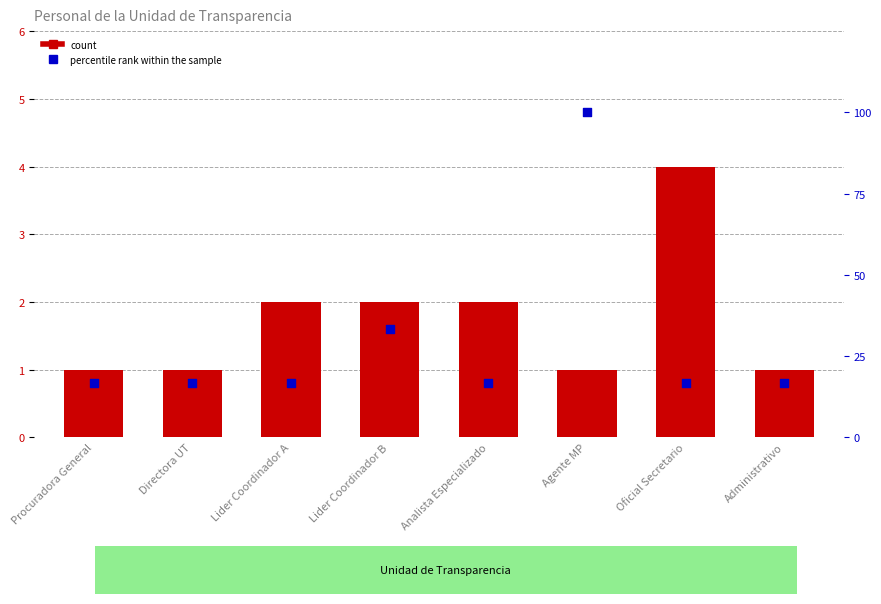

Which series contains the highest Y value?

percentile rank within the sample